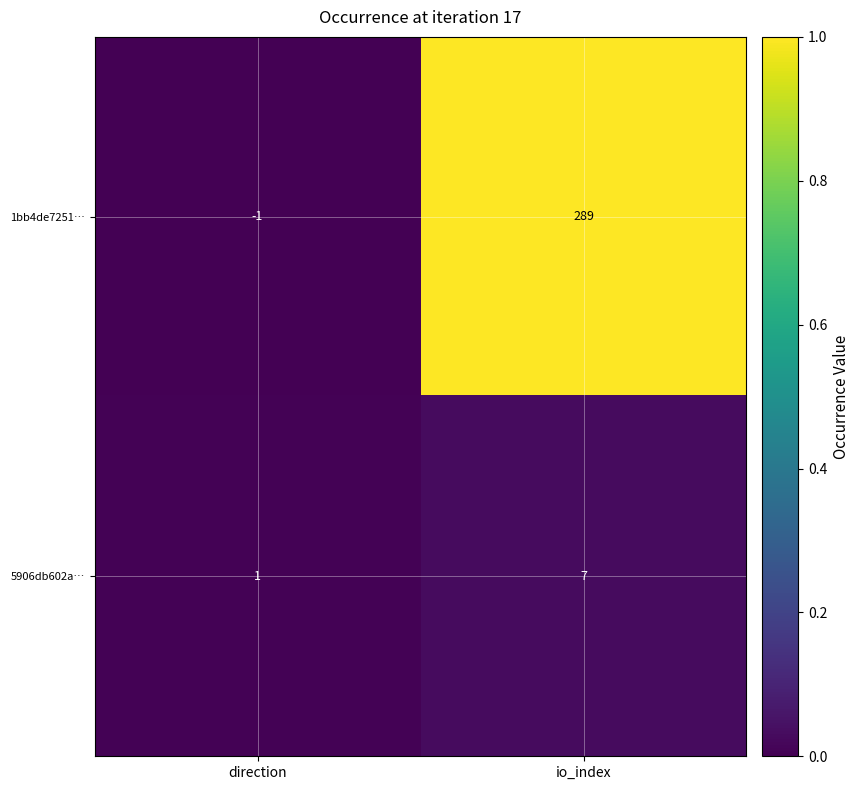

Which category has the lowest value across all series?

direction